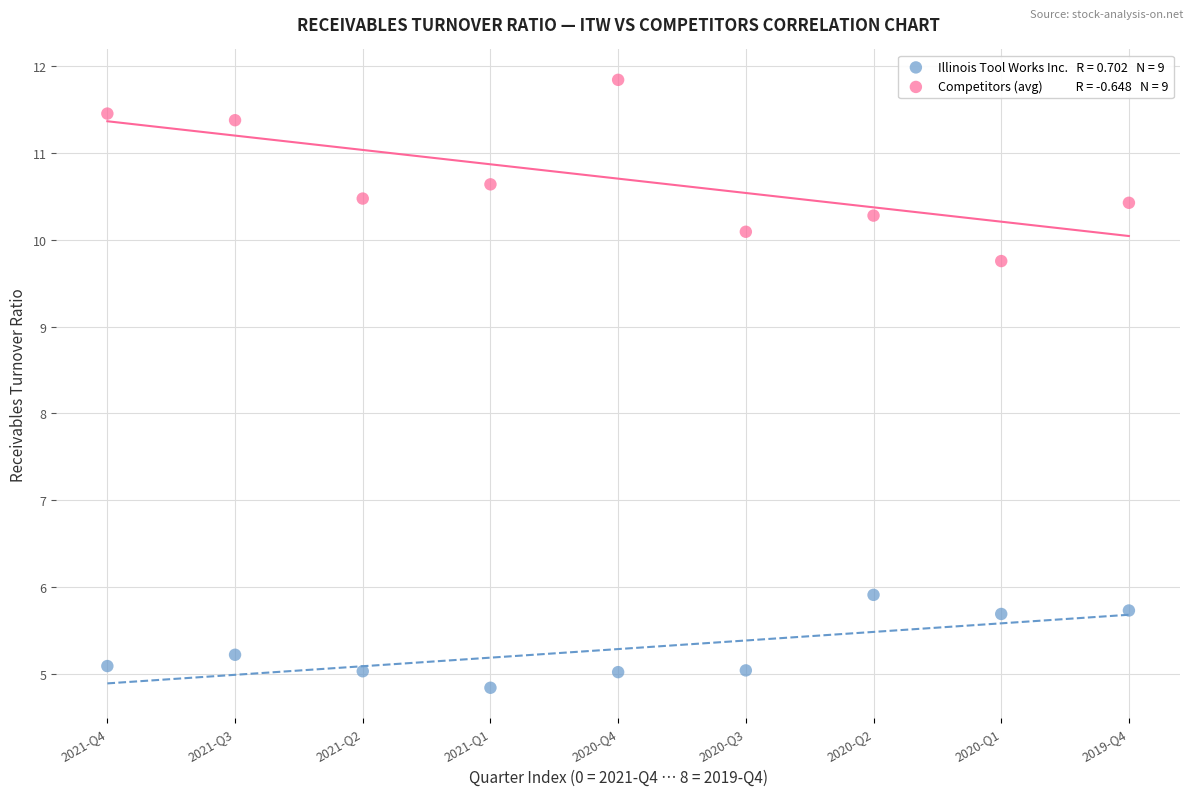

Across all series, what Y value is closest to 8?

9.8